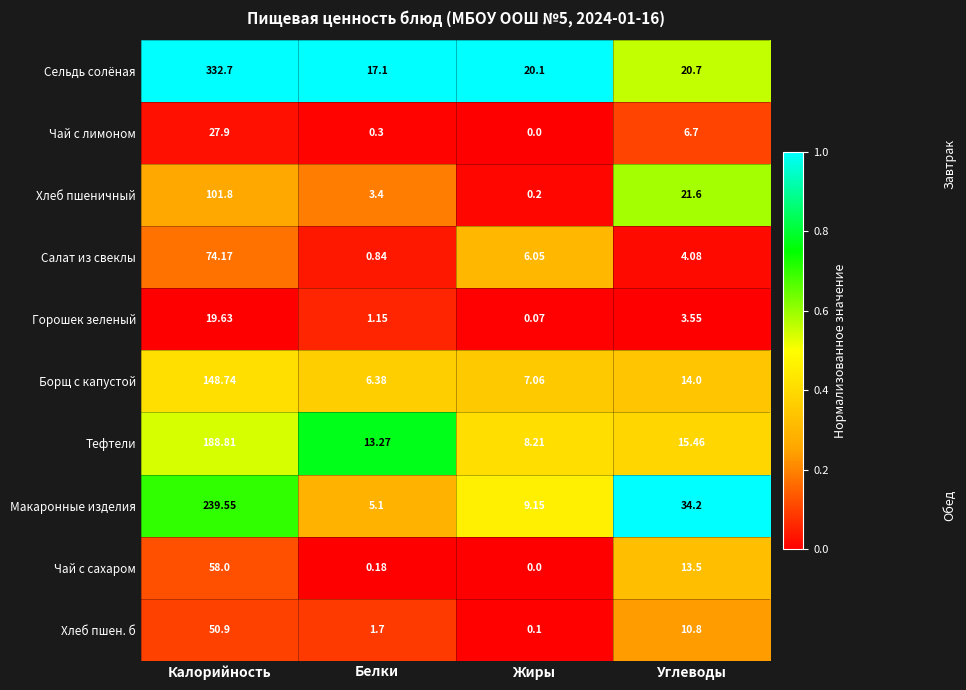

Where does the Чай с сахаром series first go above 13?

Калорийность